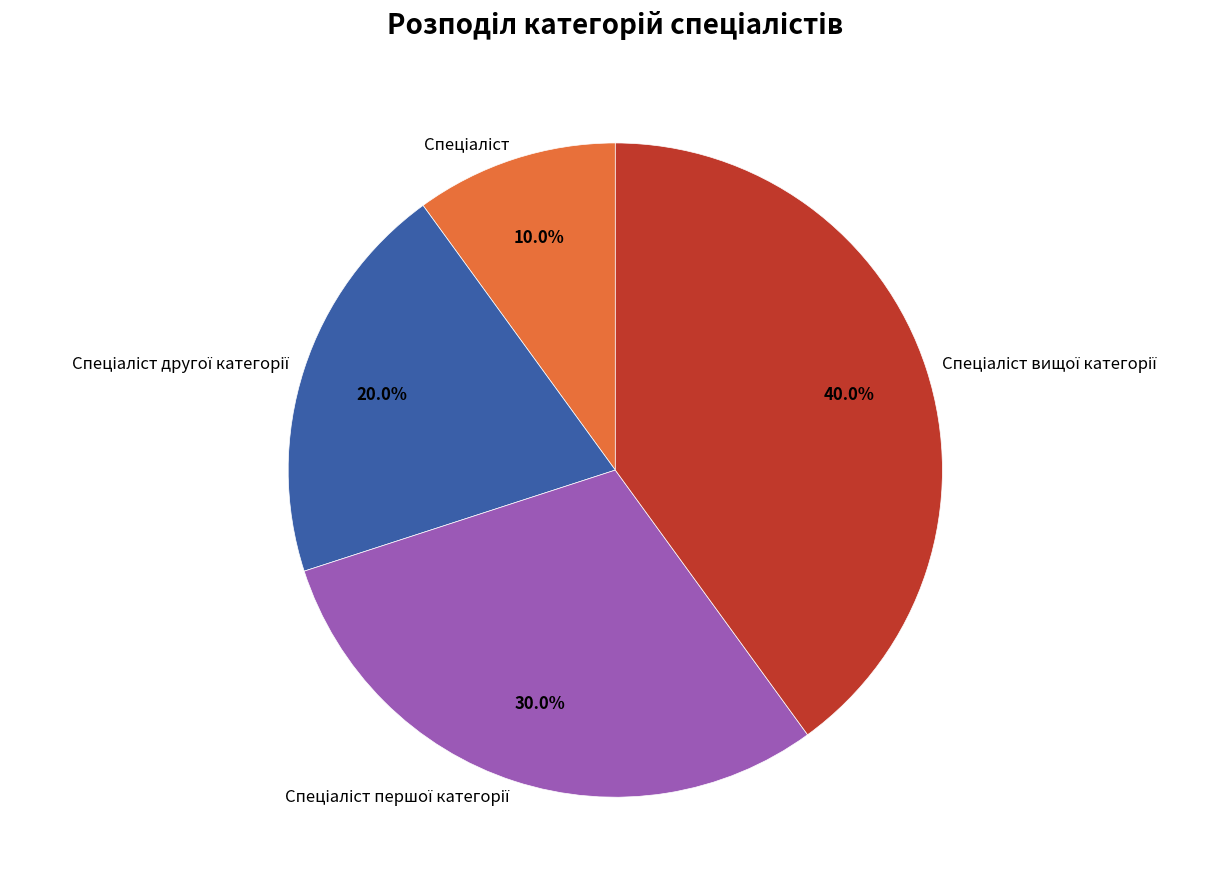

Is there a majority slice in this chart?

No